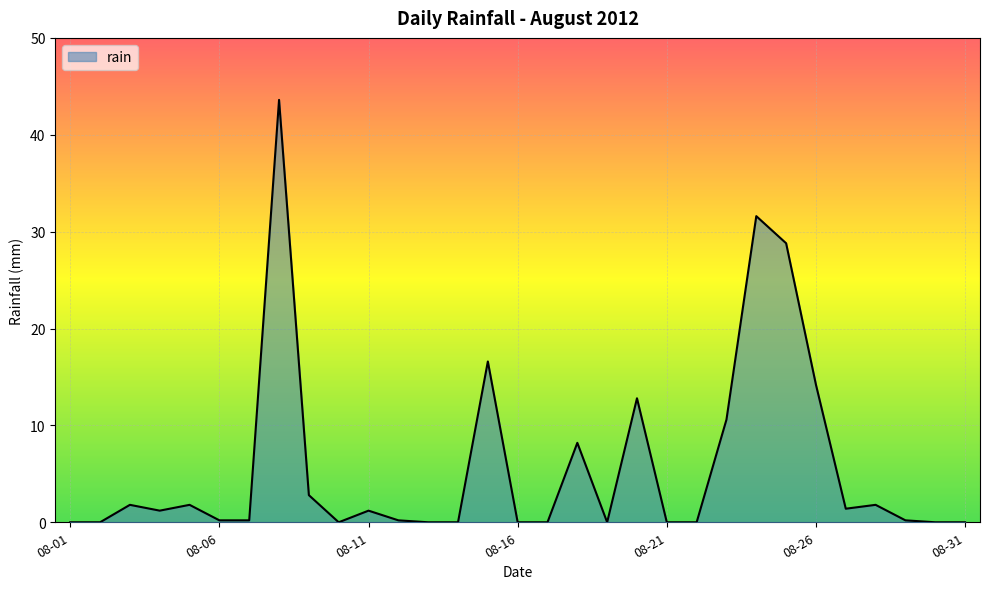

What is the difference between the maximum and minimum values?

43.6